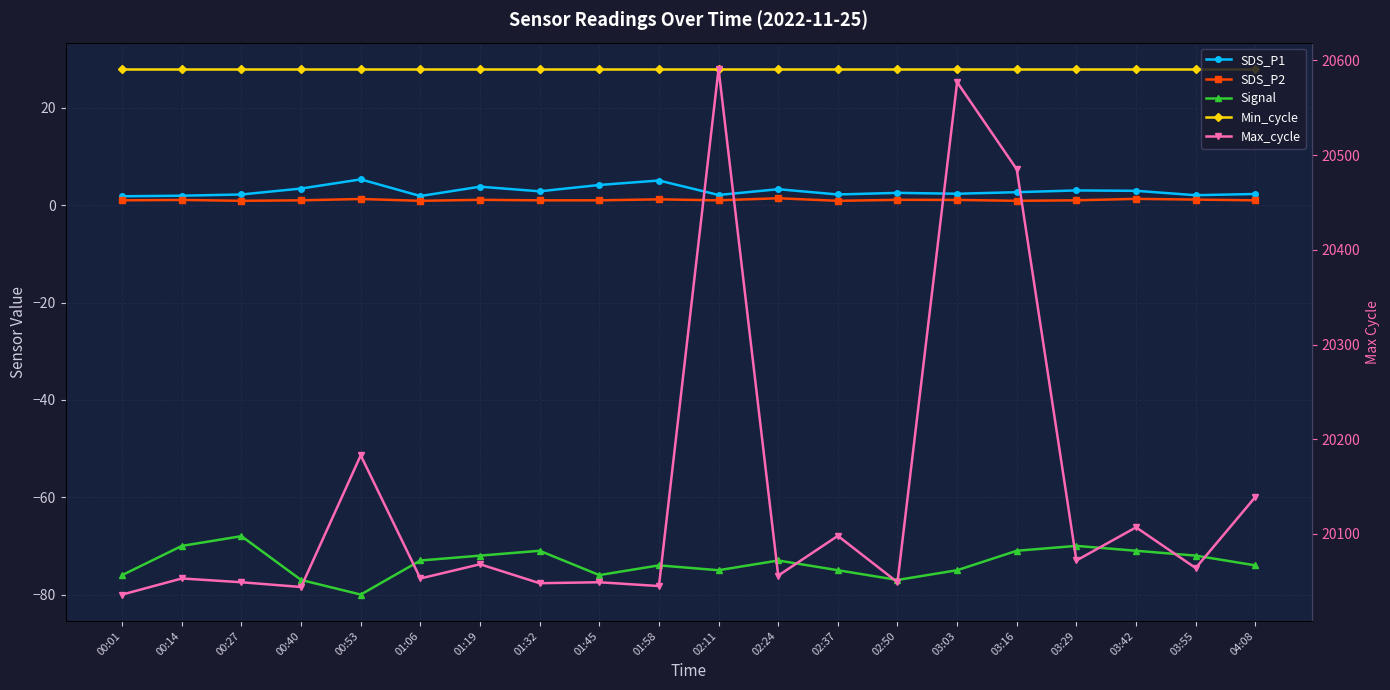

What is the label of the 7th point from the right?

02:50